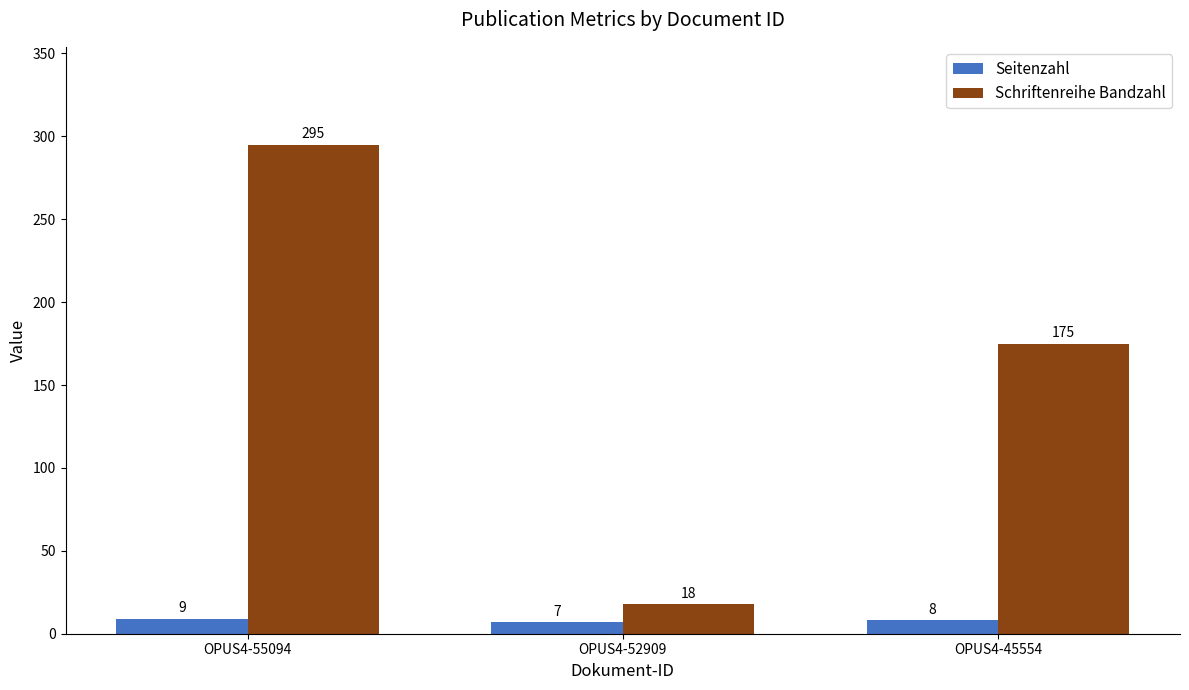

What is the total value across all series at OPUS4-55094?

304